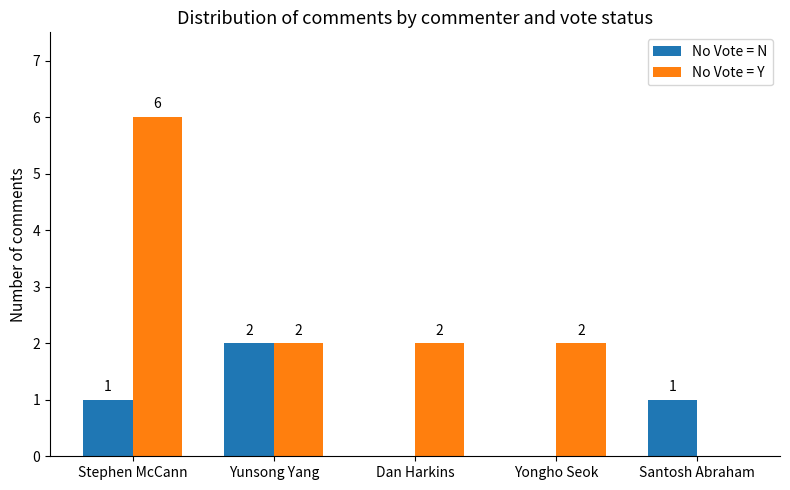

Between Stephen McCann and Yunsong Yang, which series saw the biggest shift?

No Vote = Y